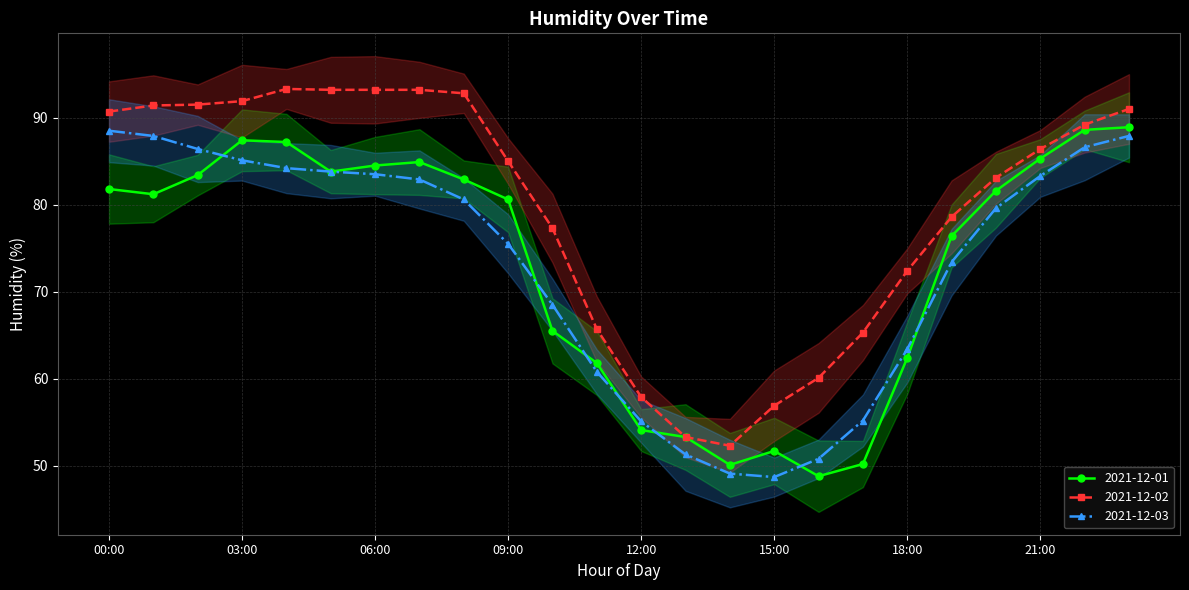

List the series in order of their peak value, highest first.

2021-12-02, 2021-12-01, 2021-12-03